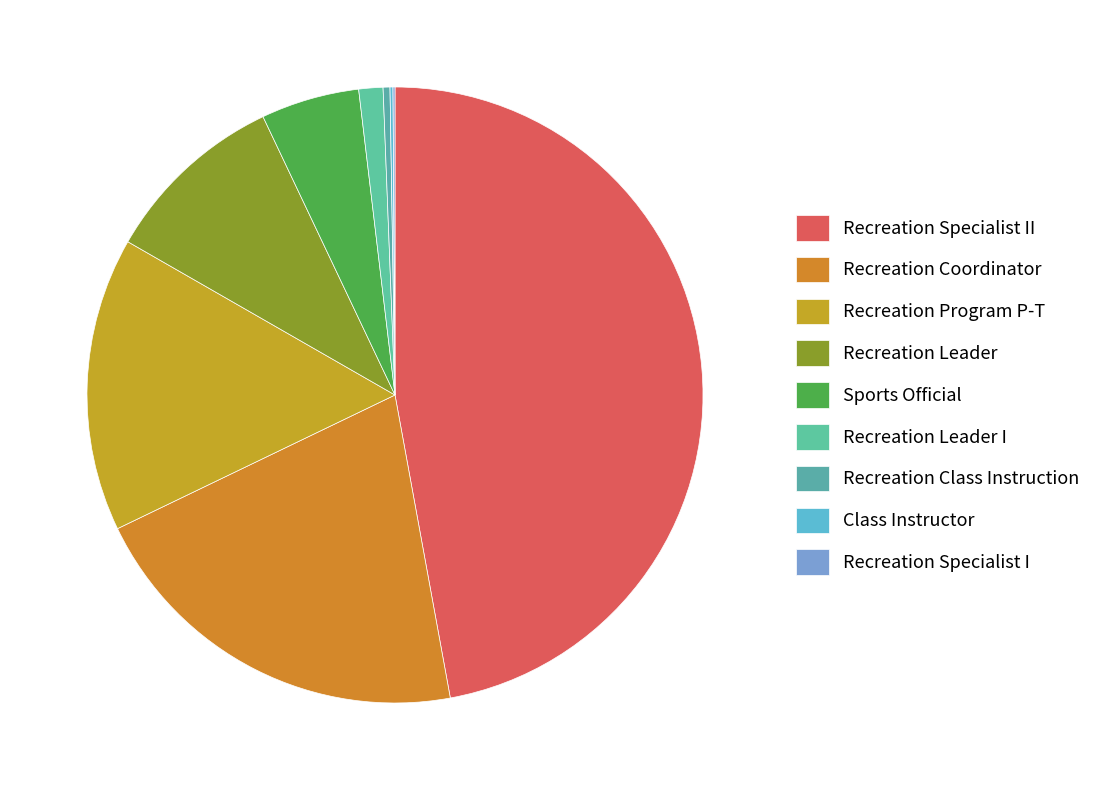

How many slices are in this pie chart?

9